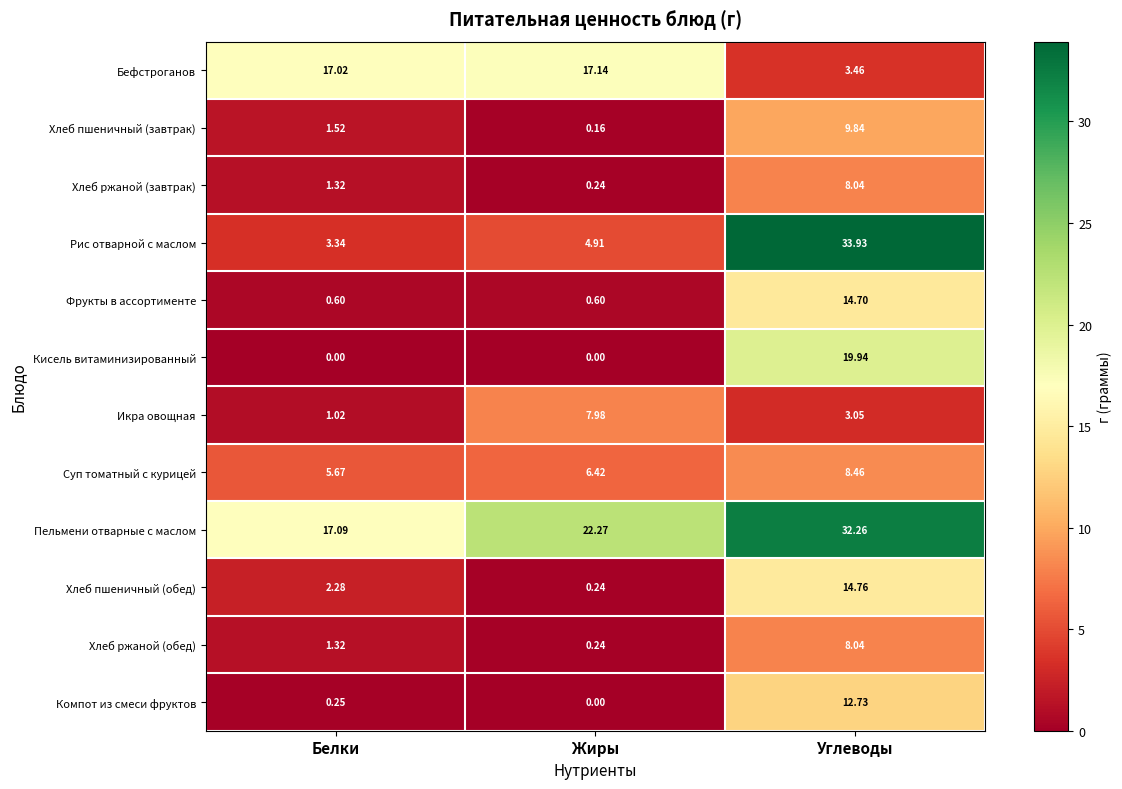

Where is Бефстроганов nearest to the value 10?

Углеводы